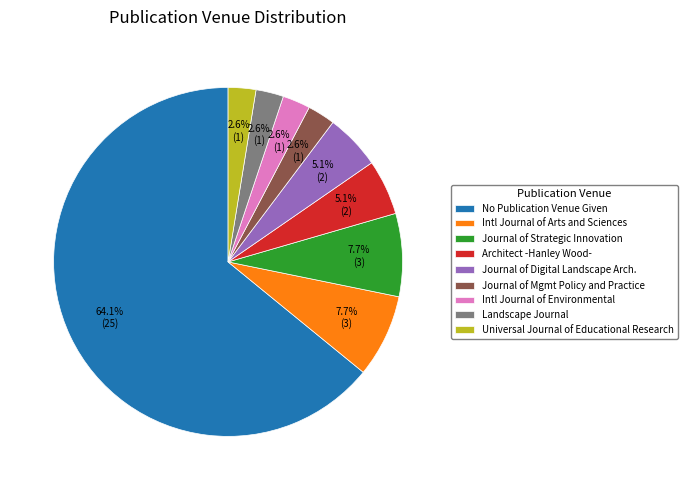

Between Journal of Digital Landscape Arch. and No Publication Venue Given, which is larger?

No Publication Venue Given